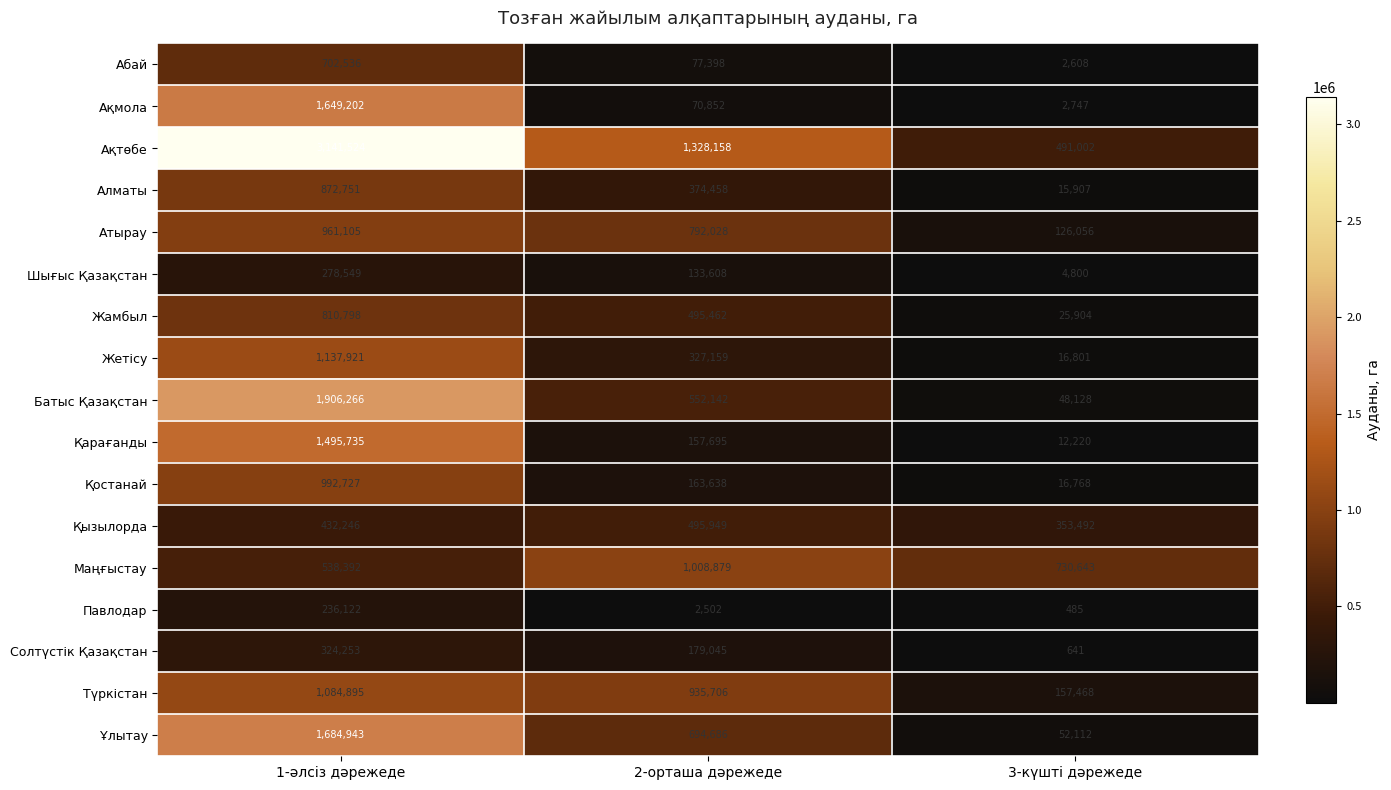

Is the value of Солтүстік Қазақстан at 2-орташа дәрежеде greater than the value of Атырау at 3-күшті дәрежеде?

Yes